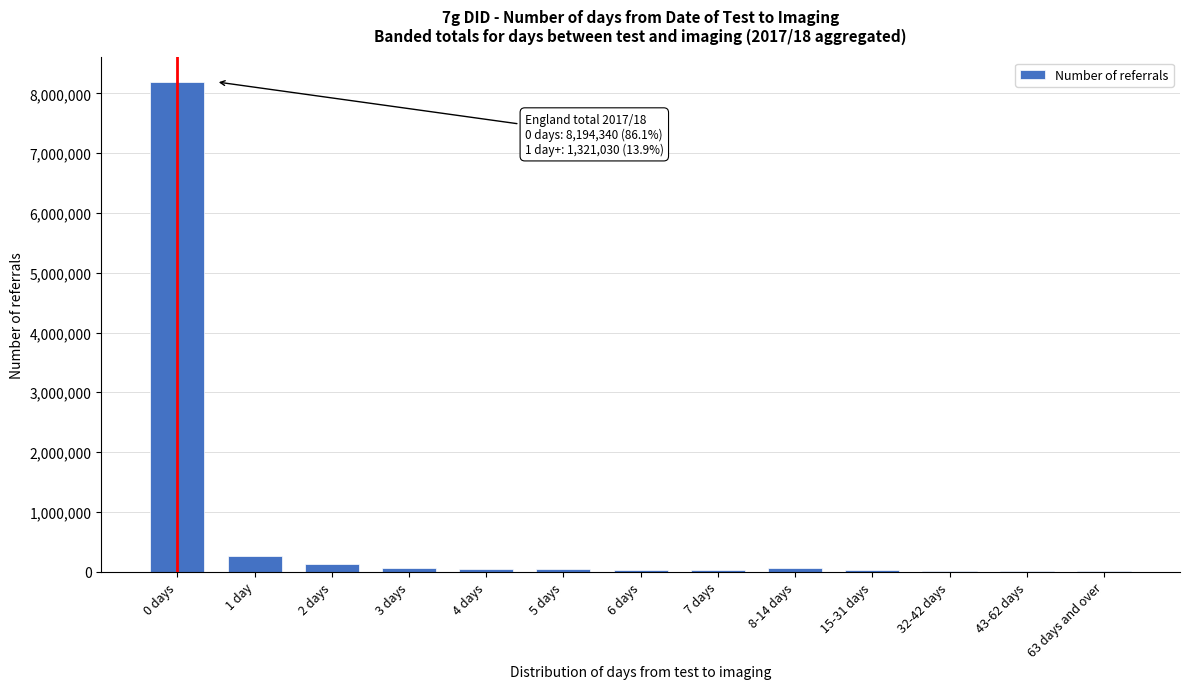

Where is the data nearest to the value 4098592?

1 day